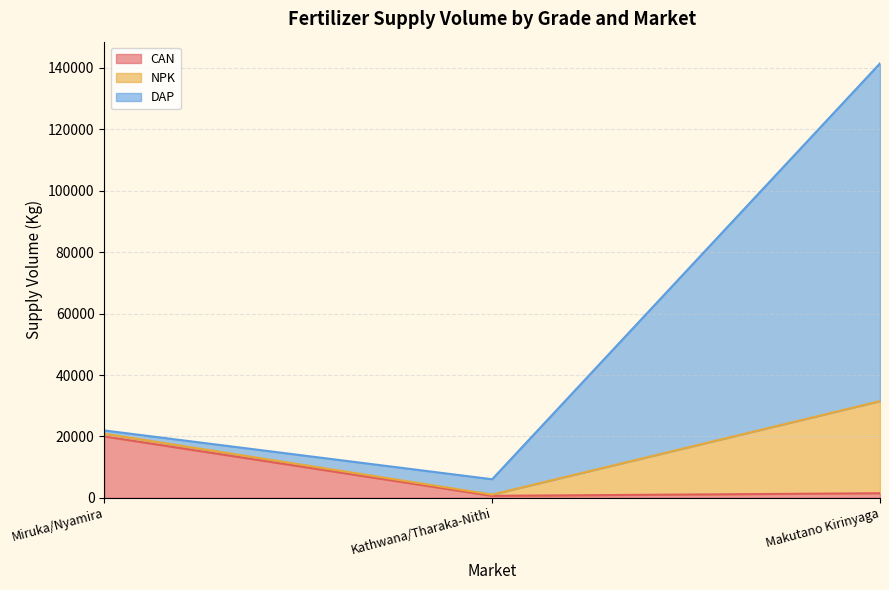

What are all the series names shown in the legend?

CAN, NPK, DAP